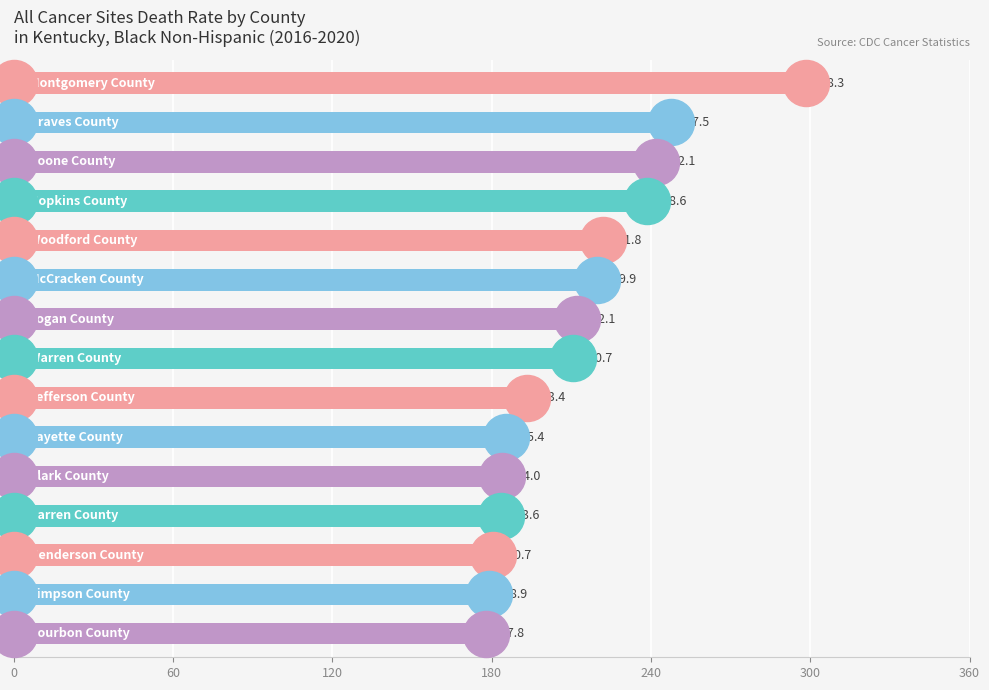

What is the ratio of the value at 13 to the value at 11?

1.0